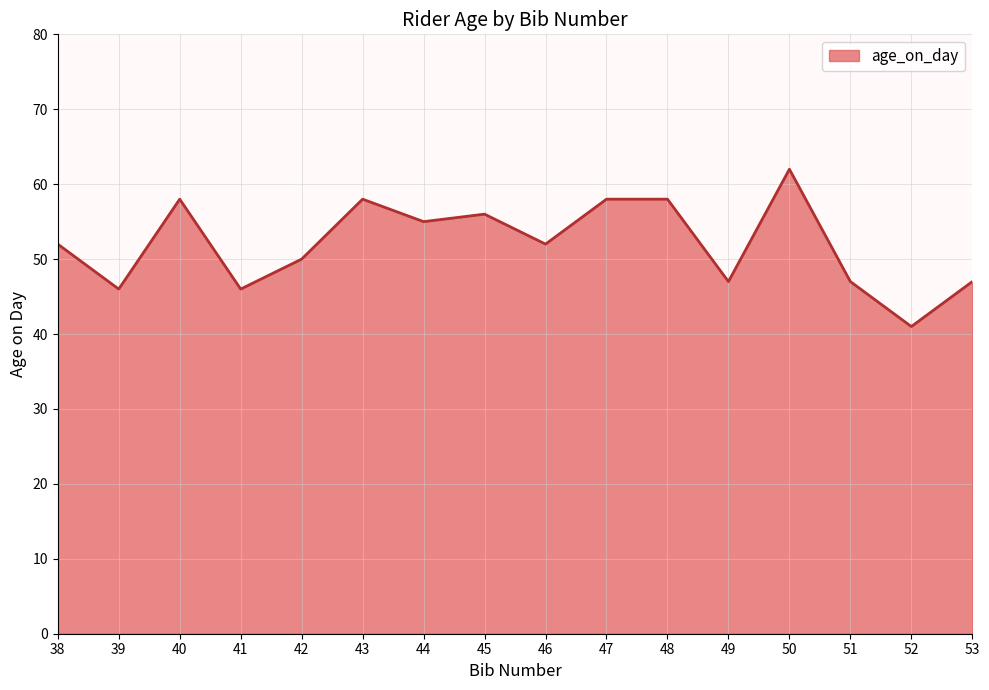

Reading right to left, extract all data points from this chart.

47	41	47	62	47	58	58	52	56	55	58	50	46	58	46	52